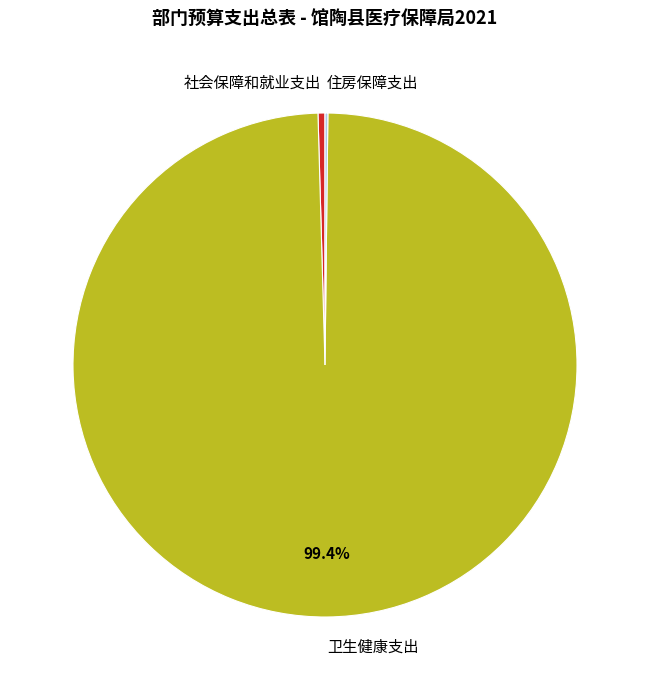

What percentage is NOT represented by 卫生健康支出?

0.6%